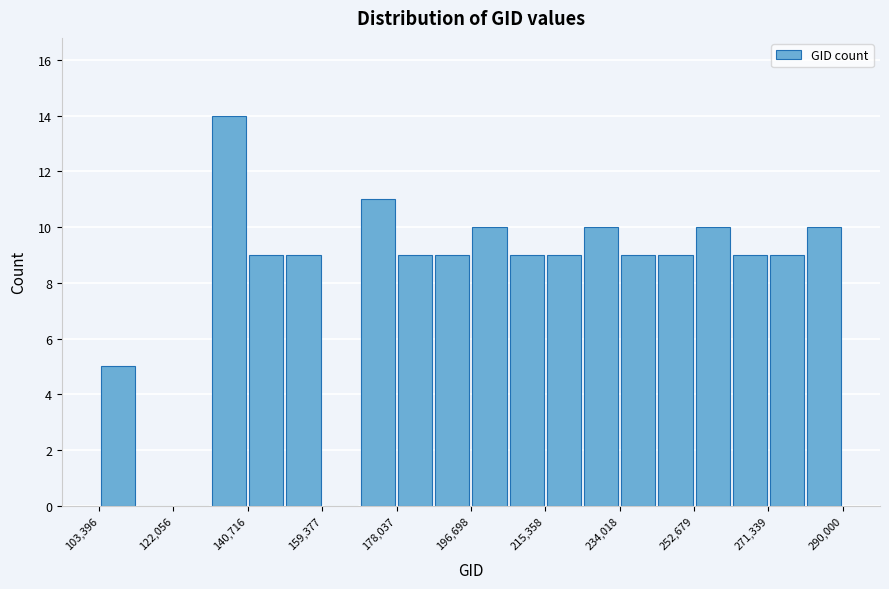

Which range on the x-axis has the tallest bar?

132000 to 140000